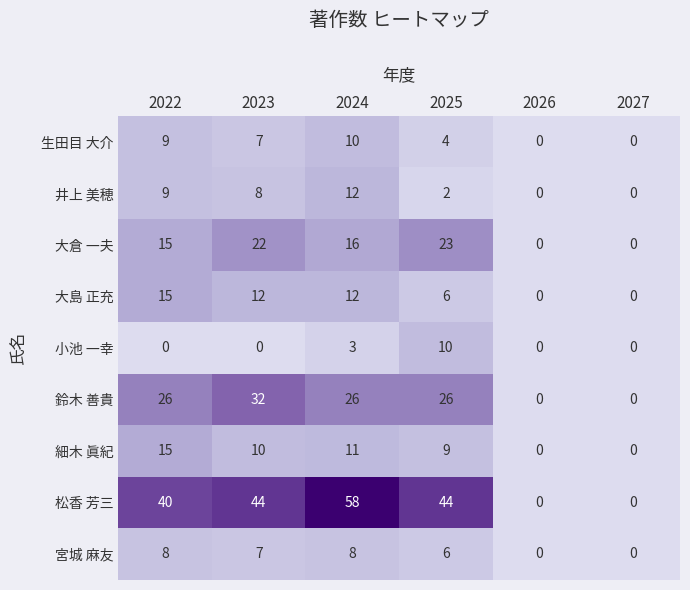

How many distinct data groups are displayed?

9